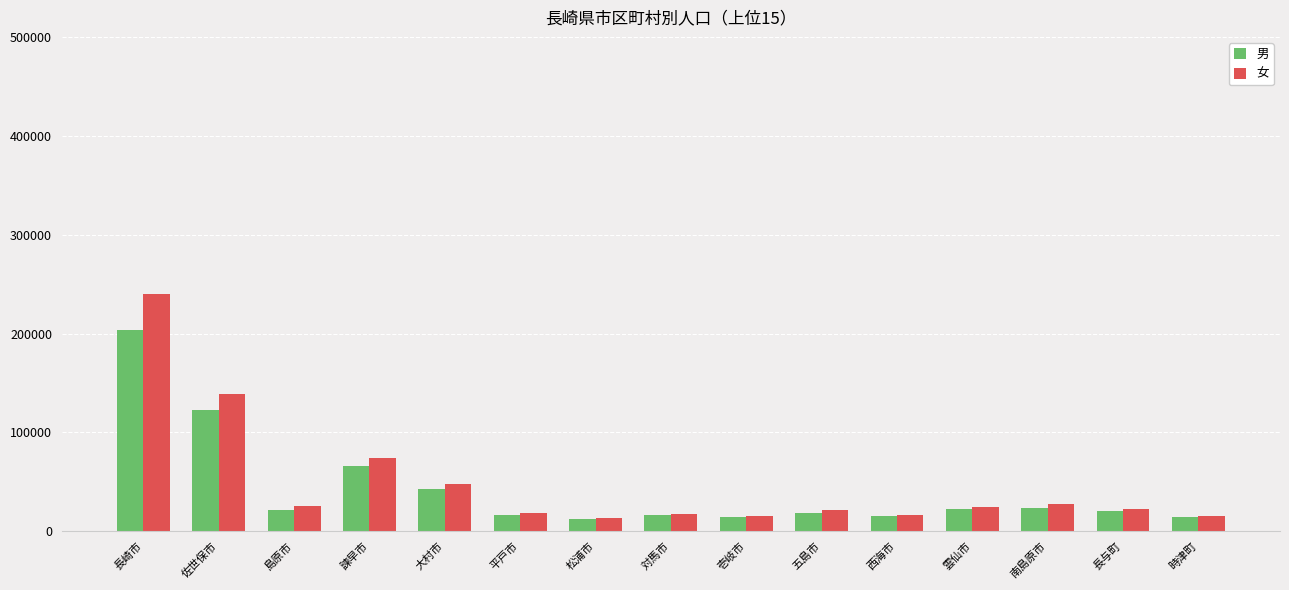

What are all the series names shown in the legend?

男, 女